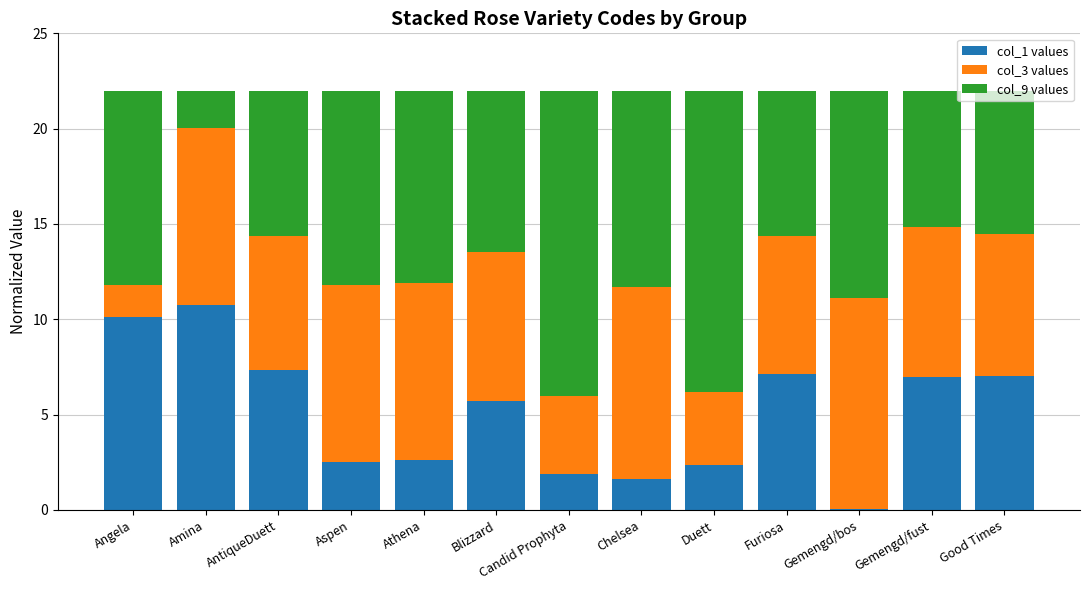

How many categories are shown in the chart?

13